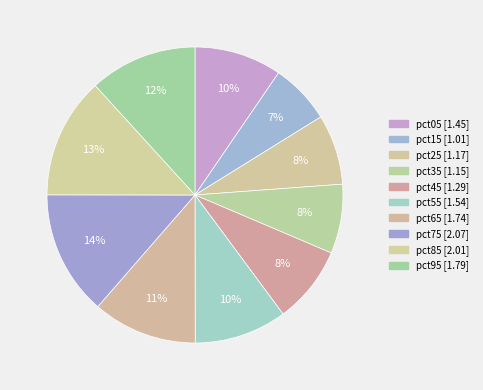

Is it true that pct05 is 1% of the pie?

False